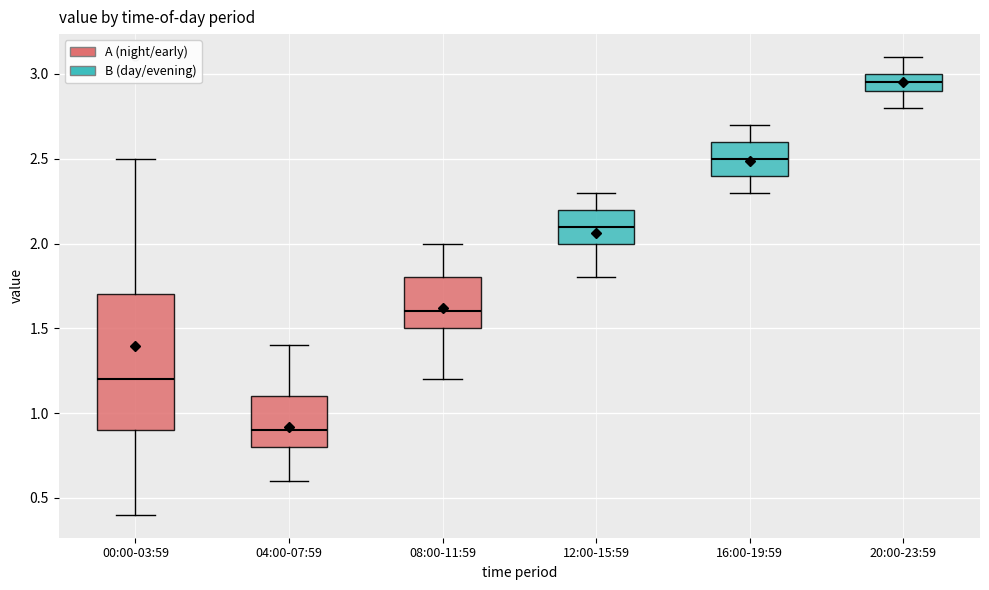

Which box is the tallest, from its lower edge to its upper edge?

00:00-03:59